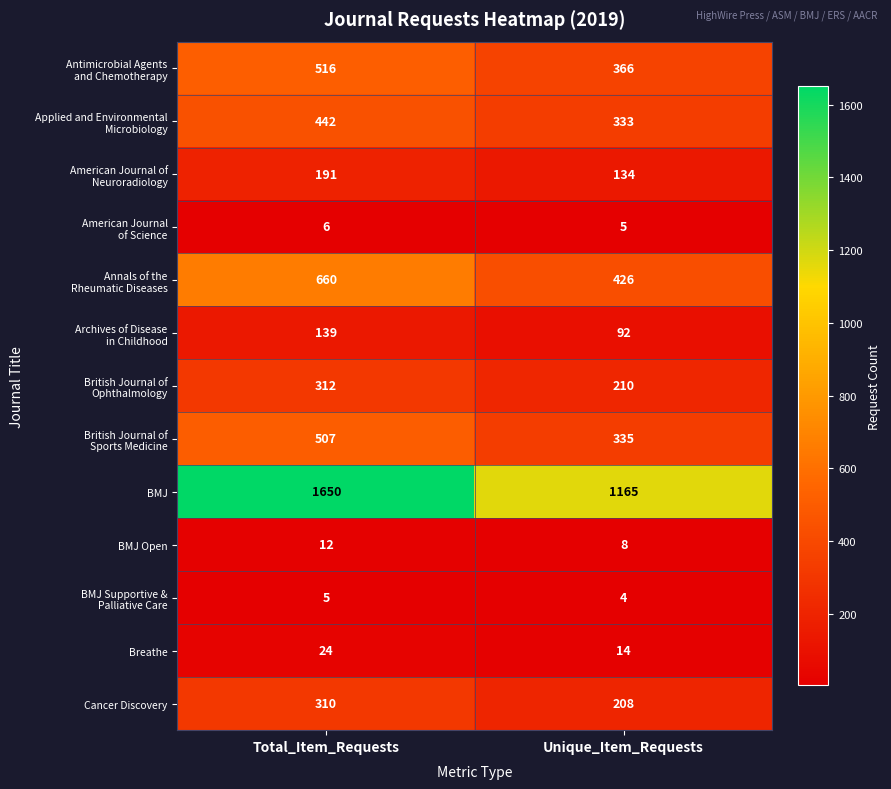

What is the sum of the BMJ Open values at Unique_Item_Requests and Total_Item_Requests?

20